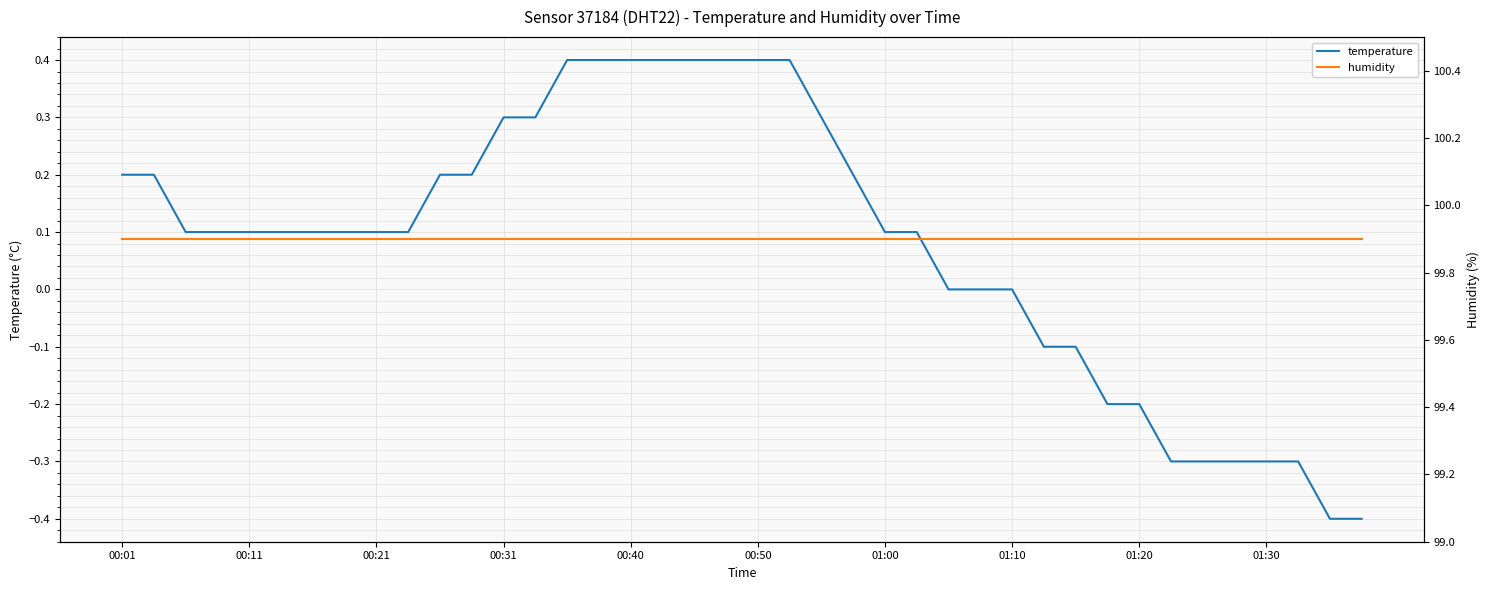

What are all the series names shown in the legend?

temperature, humidity